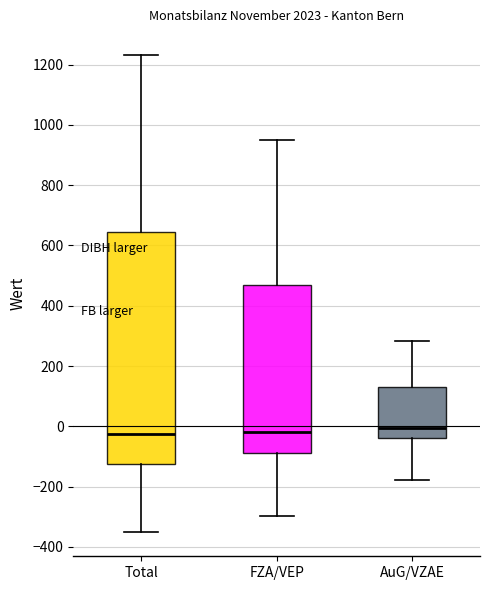

Comparing the boxes themselves (not the whiskers), which one is the tallest?

Total